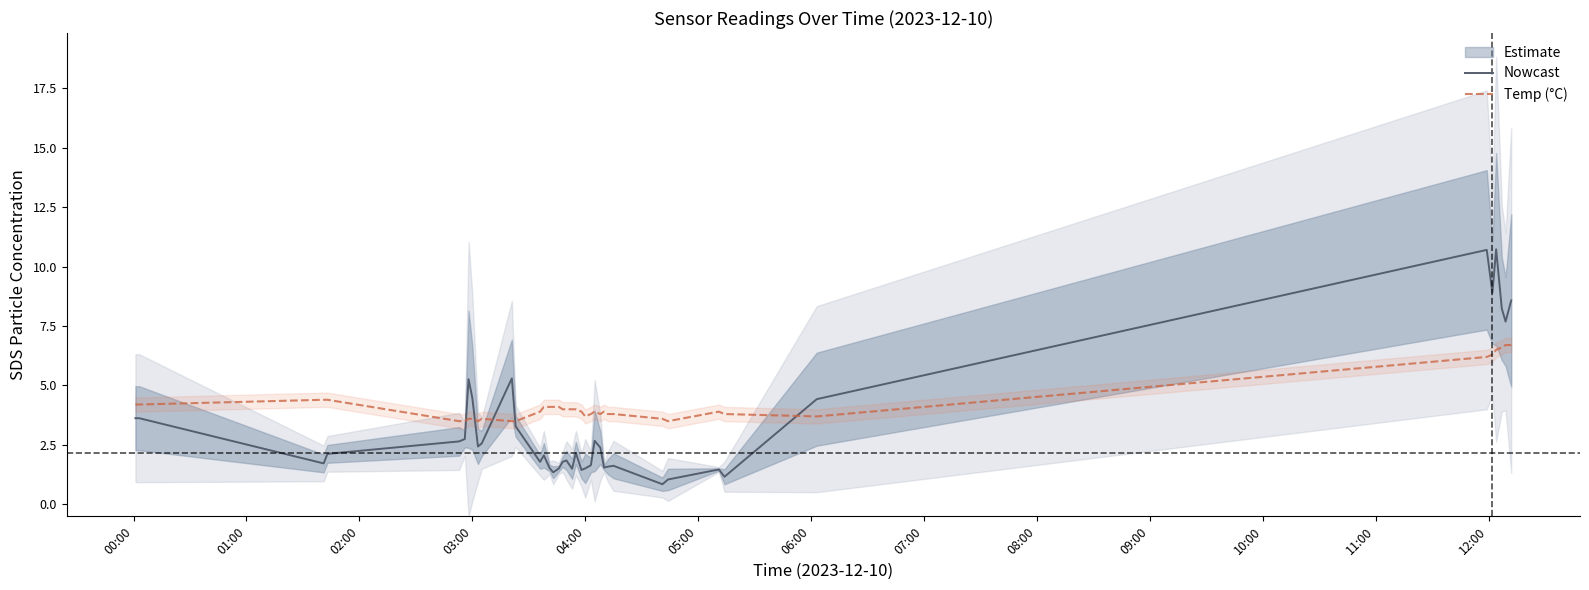

How many values in the Nowcast series exceed 2?

22